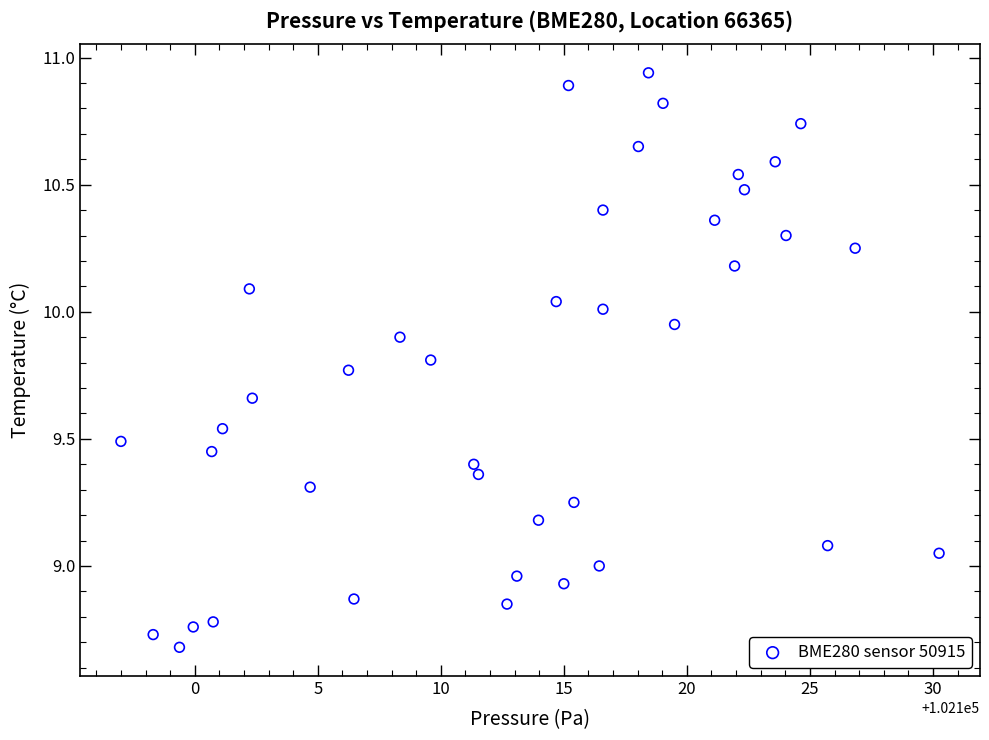

What is the range of X values (max minus min)?

33.2